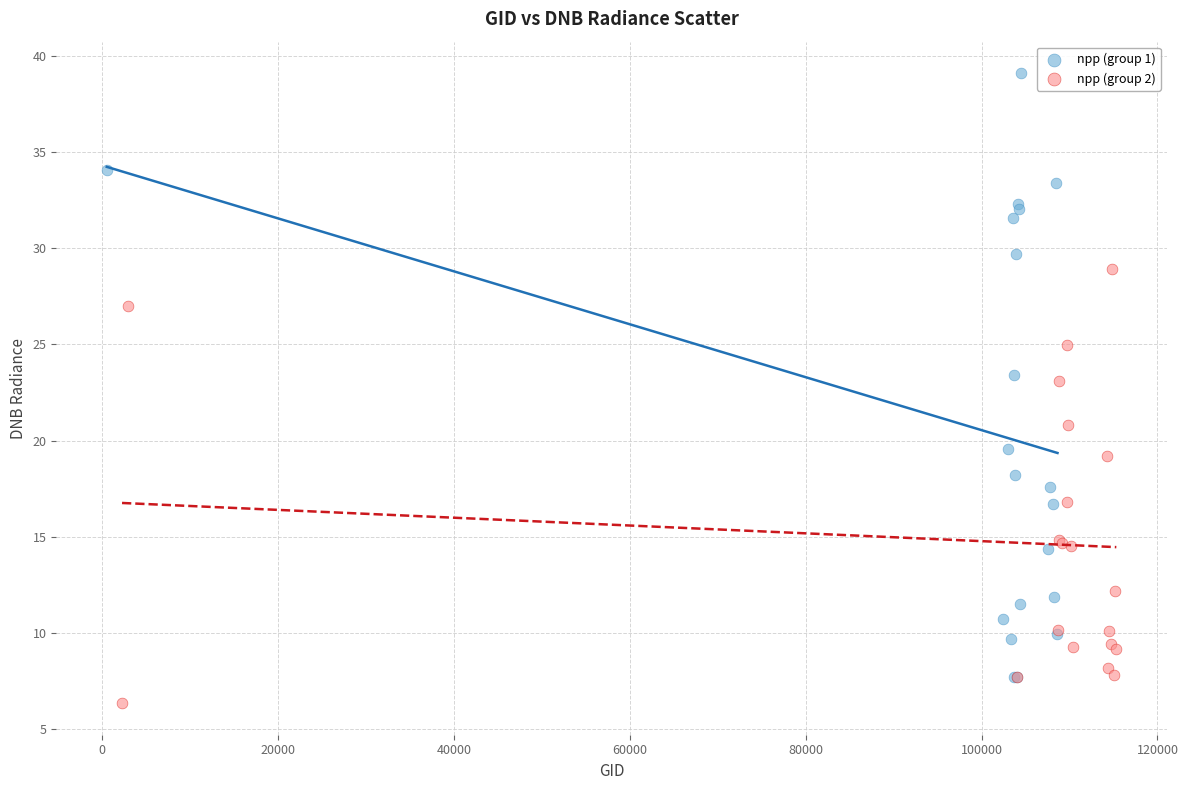

What are all the series names shown in the legend?

npp (group 1), npp (group 2)